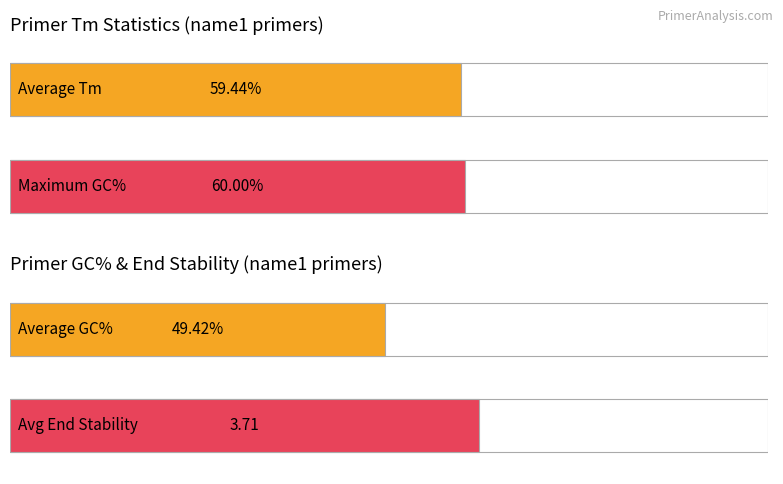

Does the chart contain stacked bars?

No